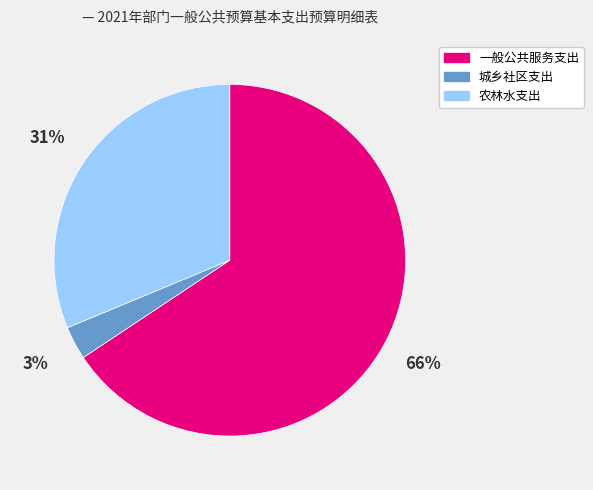

Combined, do 一般公共服务支出 and 农林水支出 account for over 50%?

Yes